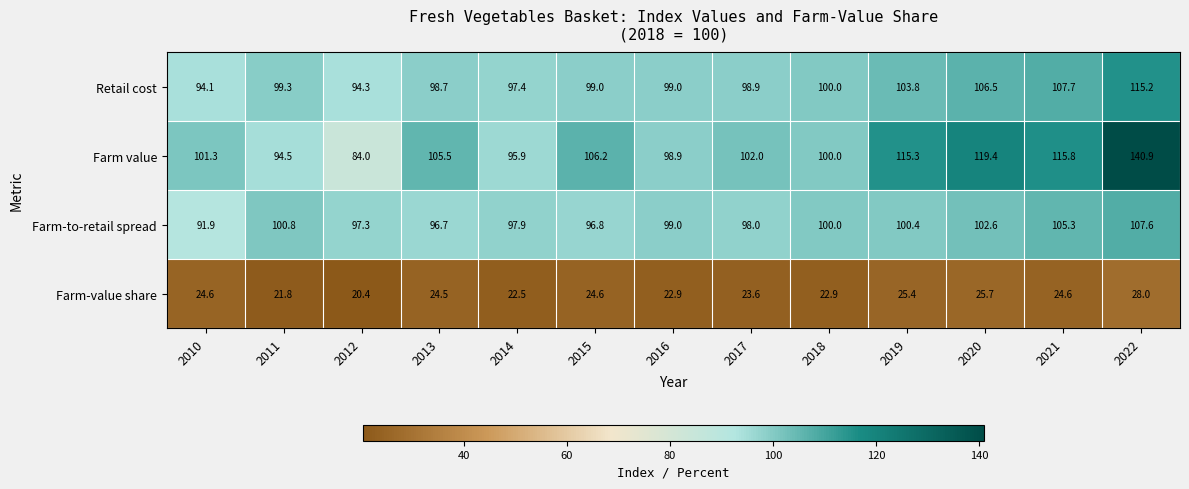

How many values in the Farm value series are below 102?

6